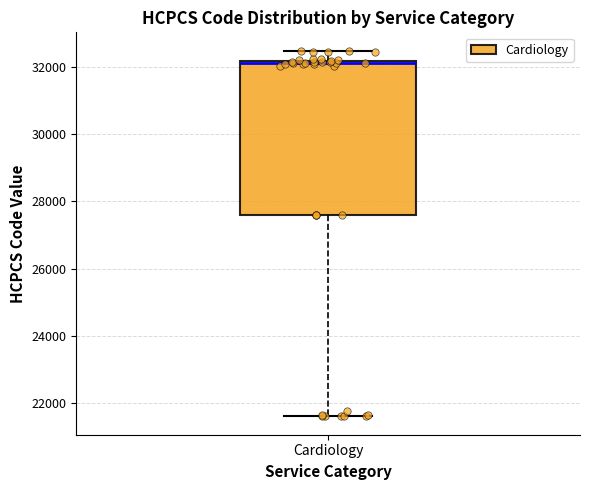

Transcribe this box plot: give where the median line is, the range the box spans, and where the two whiskers end, as read against the y-axis. The values are not printed on the chart, so give them approximately, as read against the axis.

median 32200 (just below the box's upper edge), box 27600 to 32200, whiskers 21600 to 32400